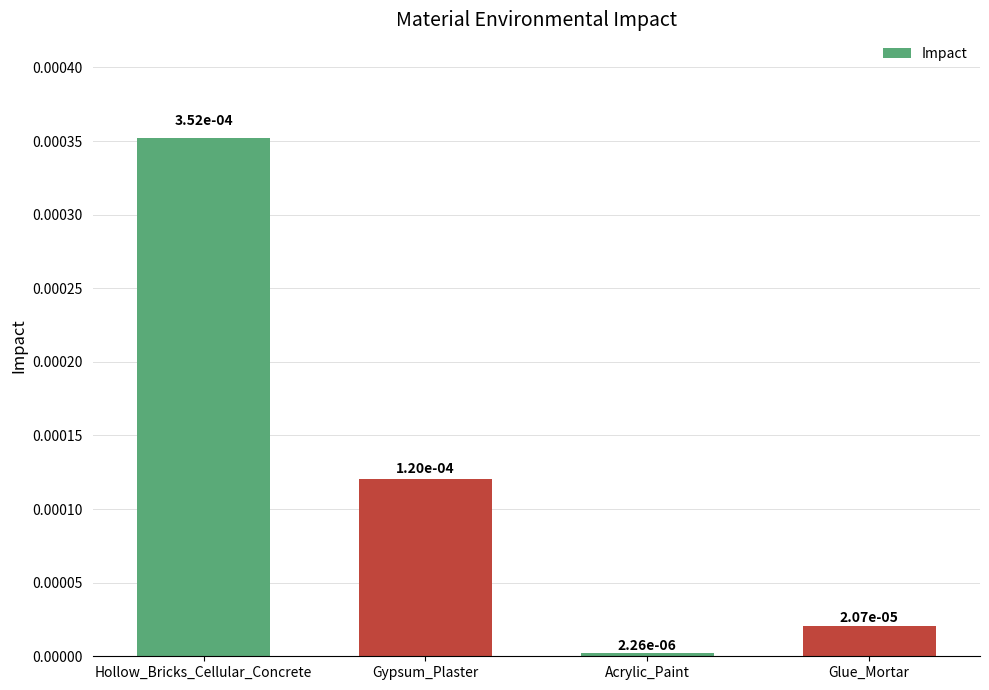

What is the label of the 1st bar from the right?

Glue_Mortar